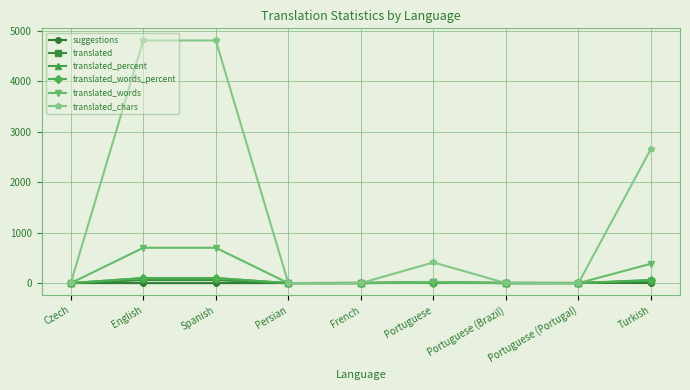

Which series ends up on top after the final intersection of suggestions and translated_percent?

translated_percent